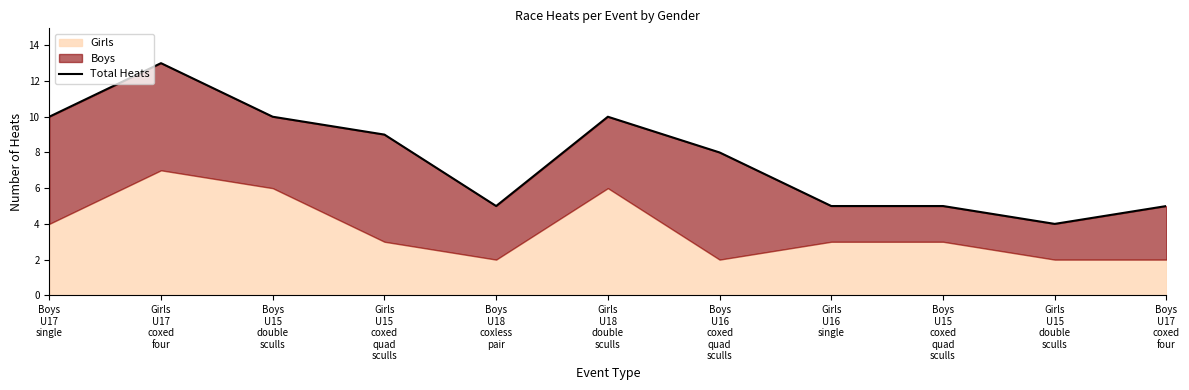

Rank the categories by value from highest to lowest.

Girls
U17
coxed
four, Boys
U17
single, Boys
U15
double
sculls, Girls
U18
double
sculls, Girls
U15
coxed
quad
sculls, Boys
U16
coxed
quad
sculls, Boys
U18
coxless
pair, Girls
U16
single, Boys
U15
coxed
quad
sculls, Boys
U17
coxed
four, Girls
U15
double
sculls